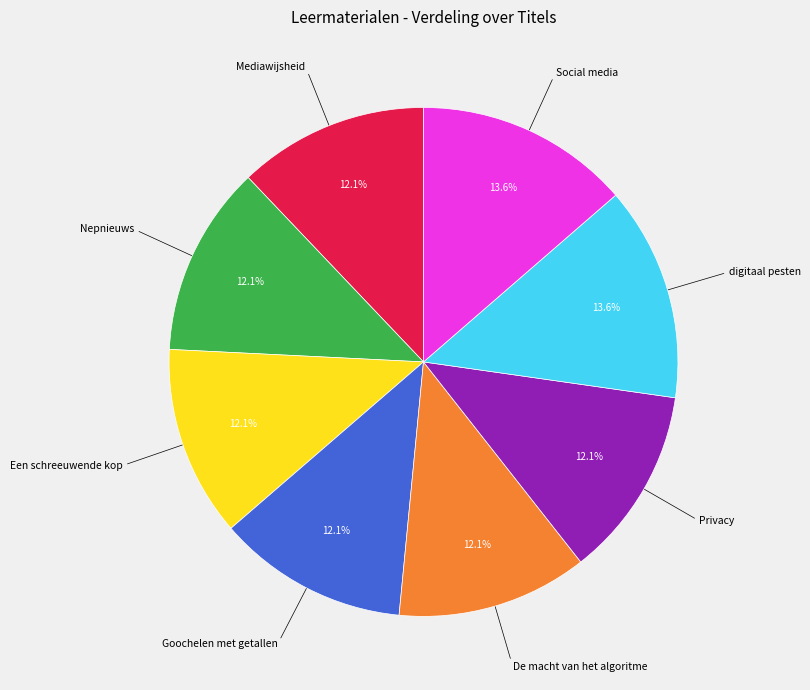

Does any single category account for the majority?

No